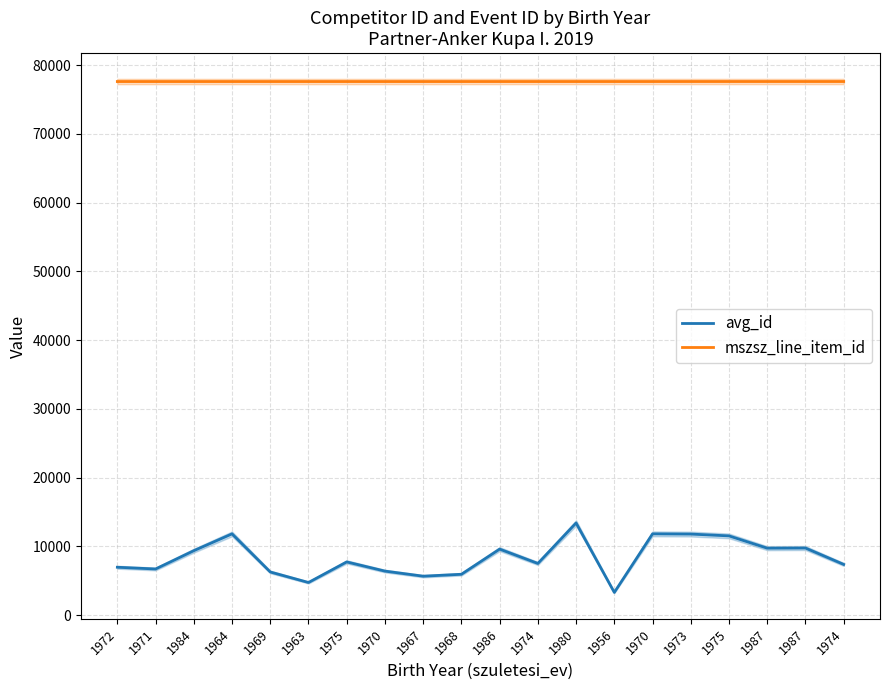

Rank the series by their average value, from lowest to highest.

avg_id, mszsz_line_item_id